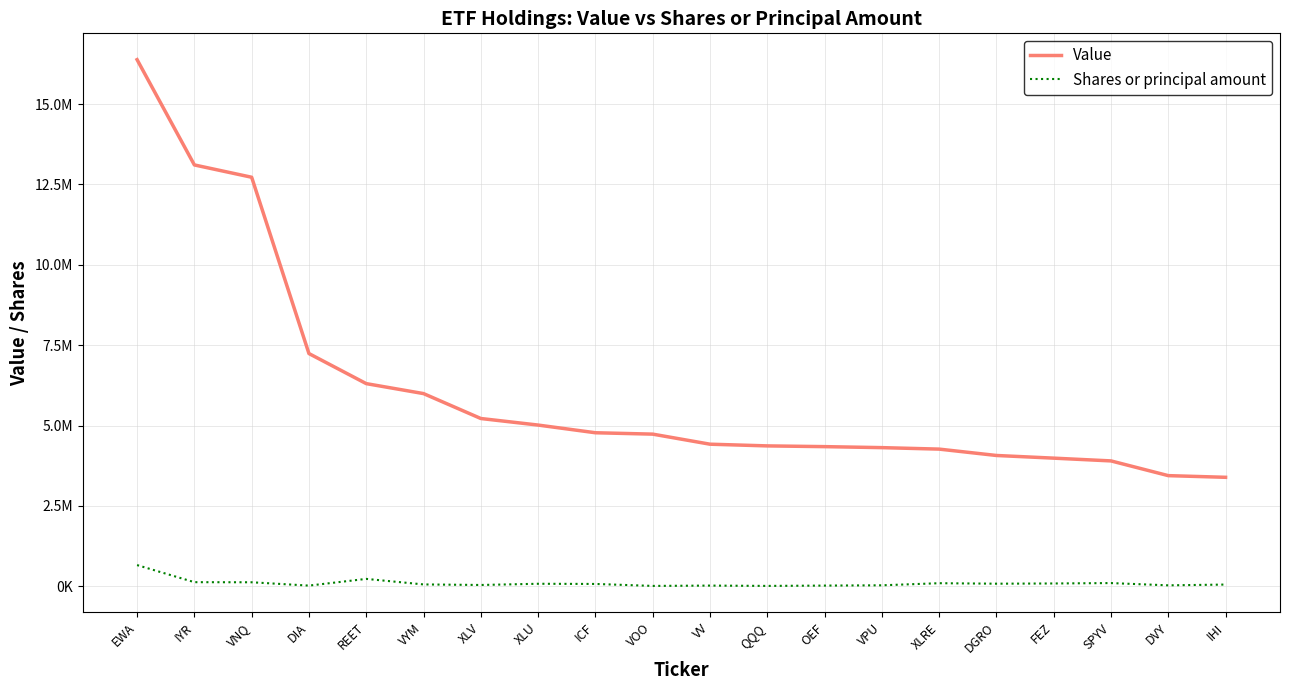

Reading left to right, extract all data points from this chart.

Value: 16381000	13106000	12723000	7239000	6304000	5994000	5219000	5015000	4776000	4733000	4420000	4367000	4344000	4313000	4267000	4069000	3986000	3900000	3442000	3390000
Shares or principal amount: 660000	128000	125000	21400	230000	58000	41000	78500	73000	12000	22000	12200	22000	31000	96000	81000	88000	100000	30000	54000